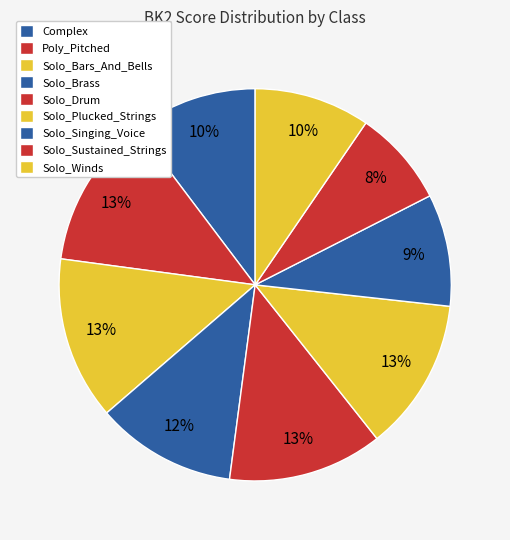

Which category has the biggest portion of the pie?

Solo_Bars_And_Bells